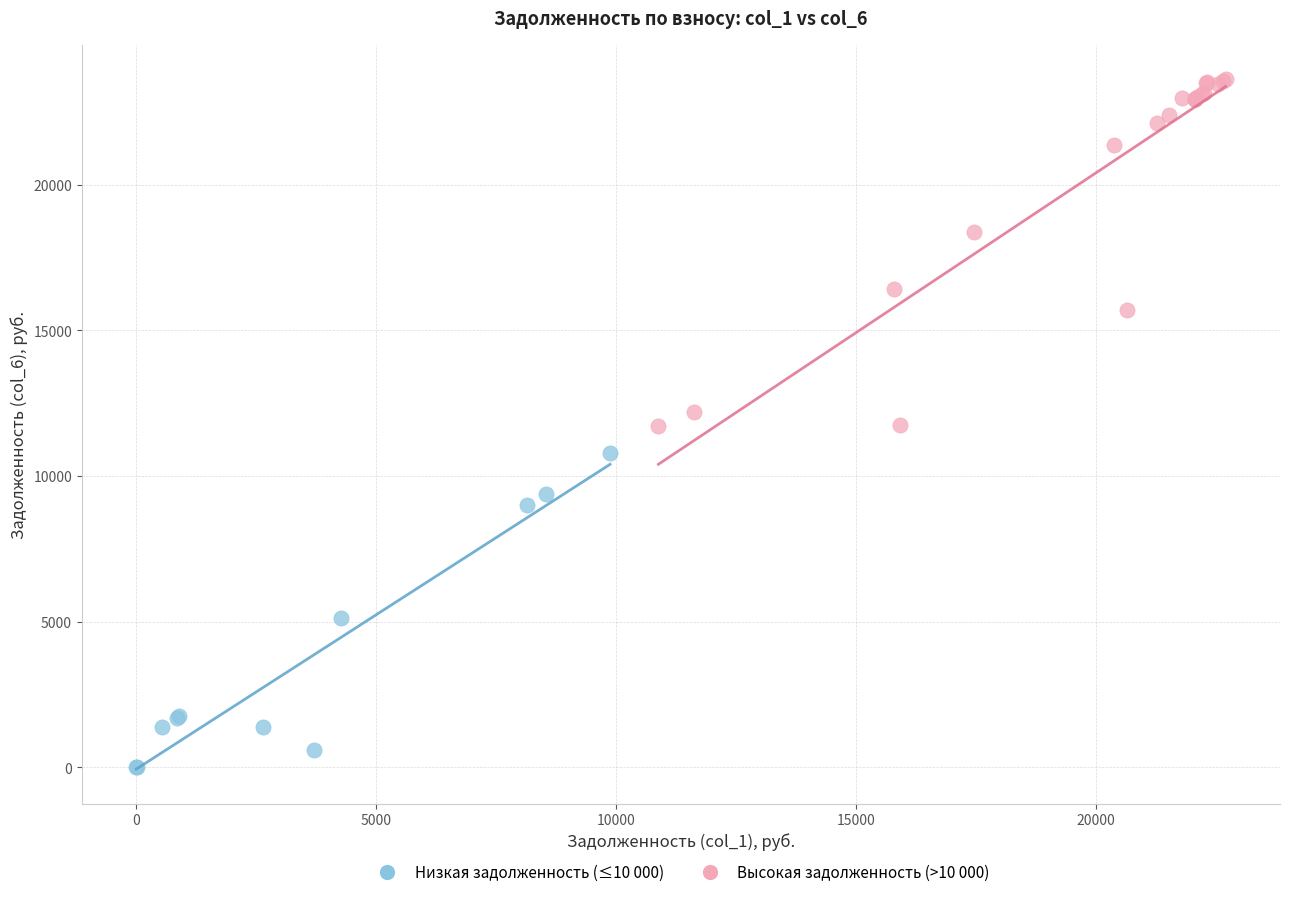

Which series reaches the minimum Y coordinate?

Низкая задолженность (≤10 000)